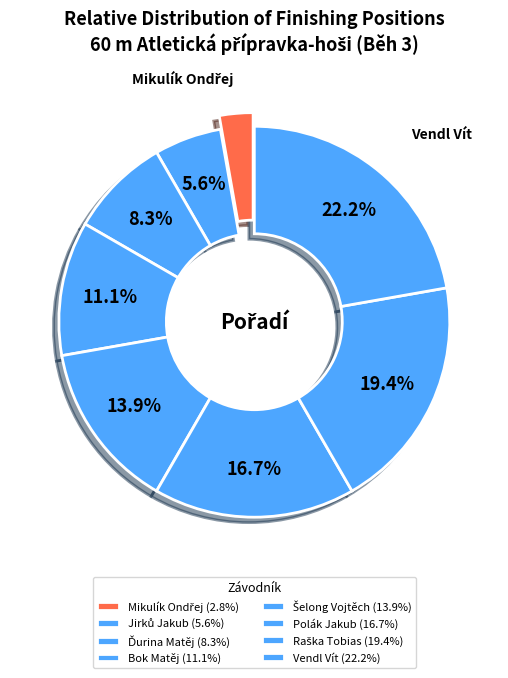

Count the number of slices in the pie.

8